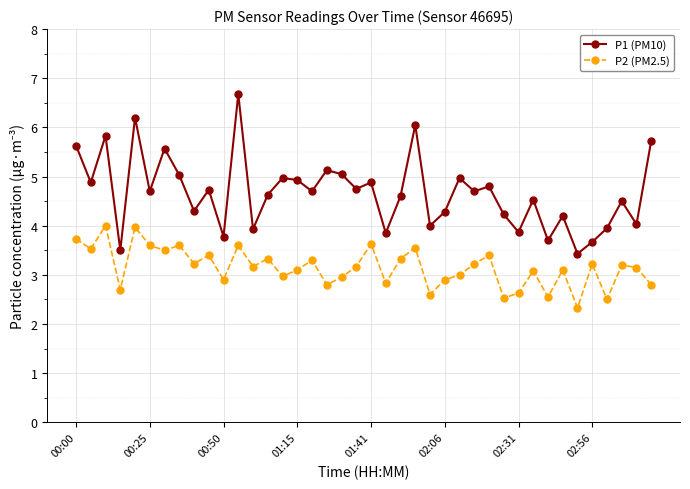

Rank the series by their maximum value, from highest to lowest.

P1 (PM10), P2 (PM2.5)